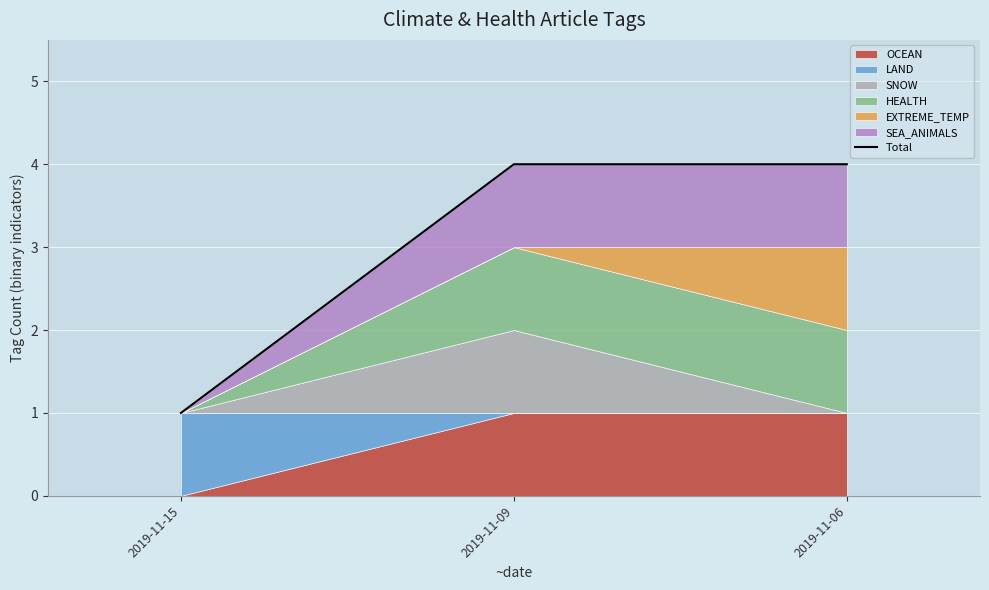

How many lines are shown in the chart?

1